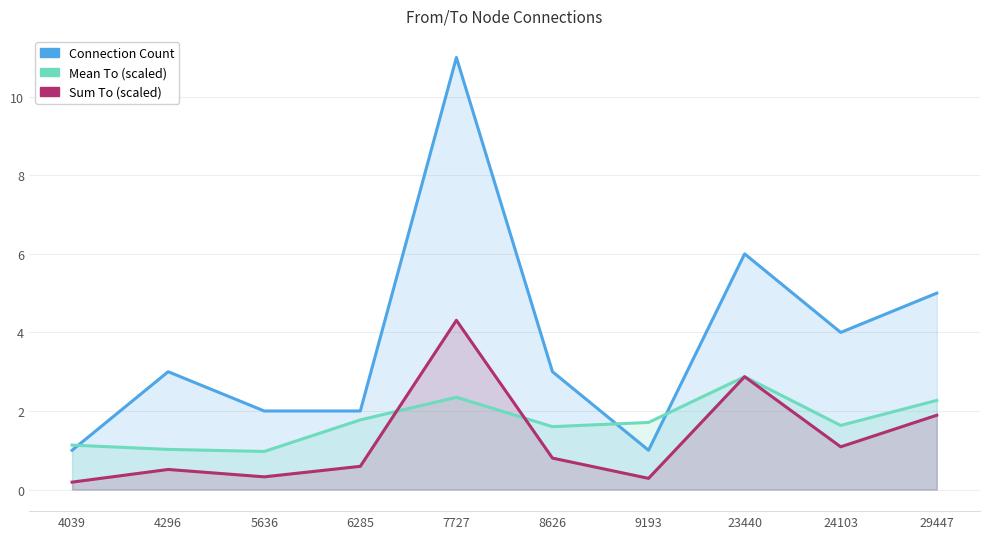

Which category has the highest value across all series?

7727